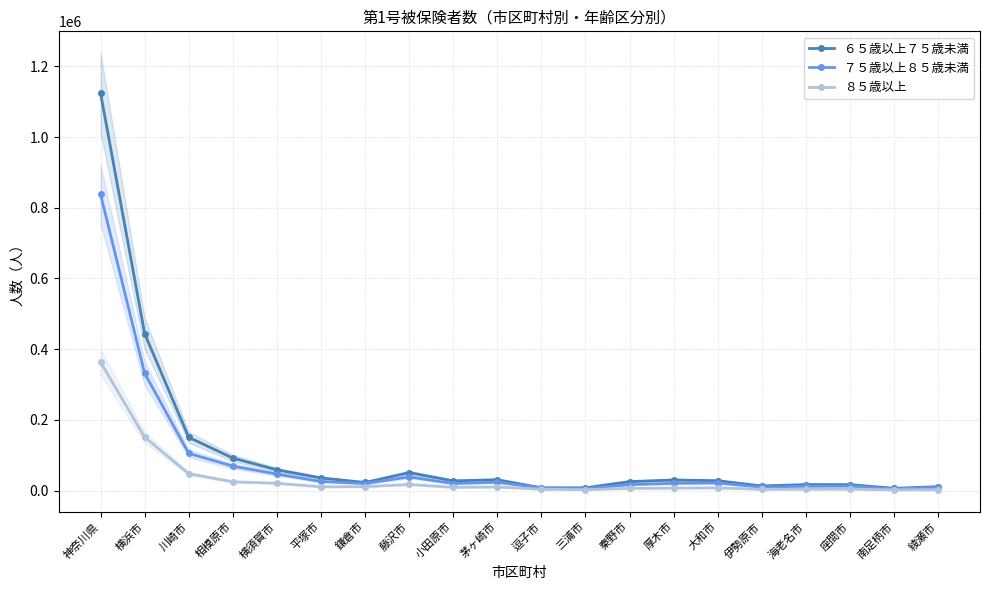

What is the value of the ６５歳以上７５歳未満 point at the 9th from the left?

27587